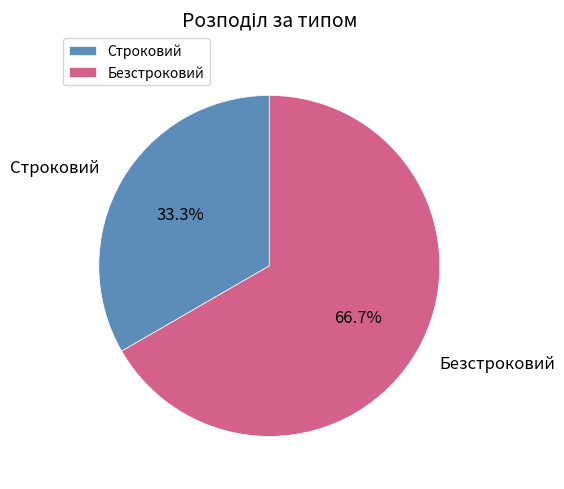

Rank the categories by value from highest to lowest.

Безстроковий, Строковий